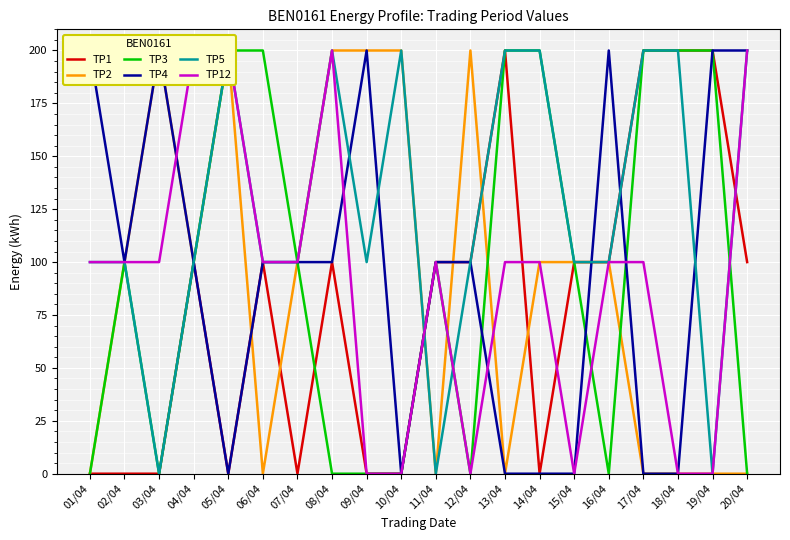

Between which two adjacent categories do TP5 and TP12 first intersect?

10/04 and 11/04